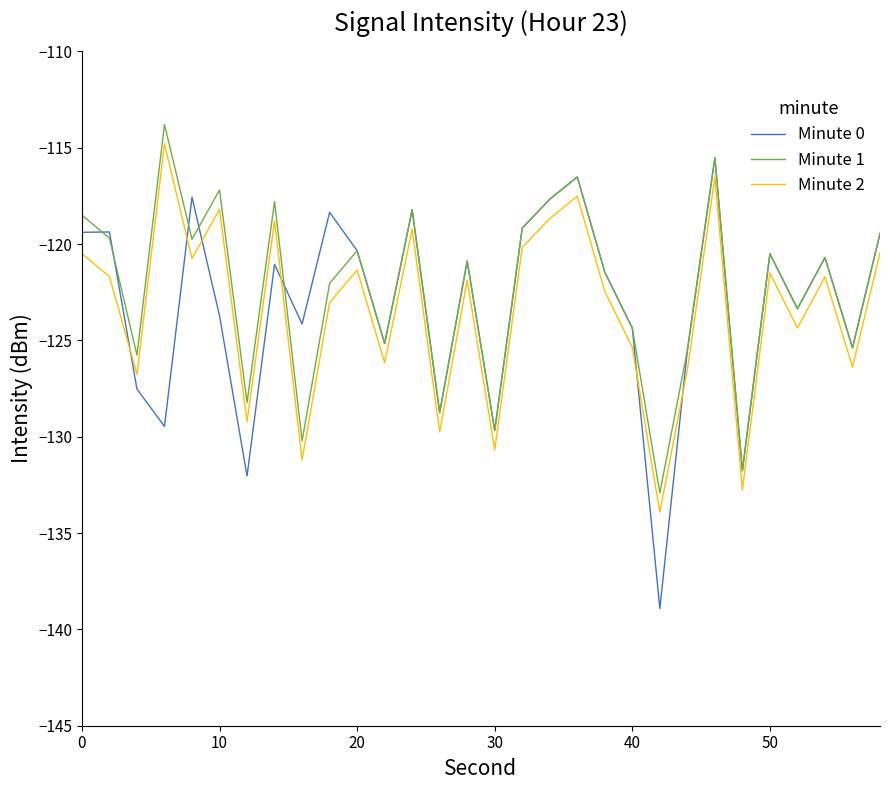

What is the maximum value shown in the chart?

-113.8